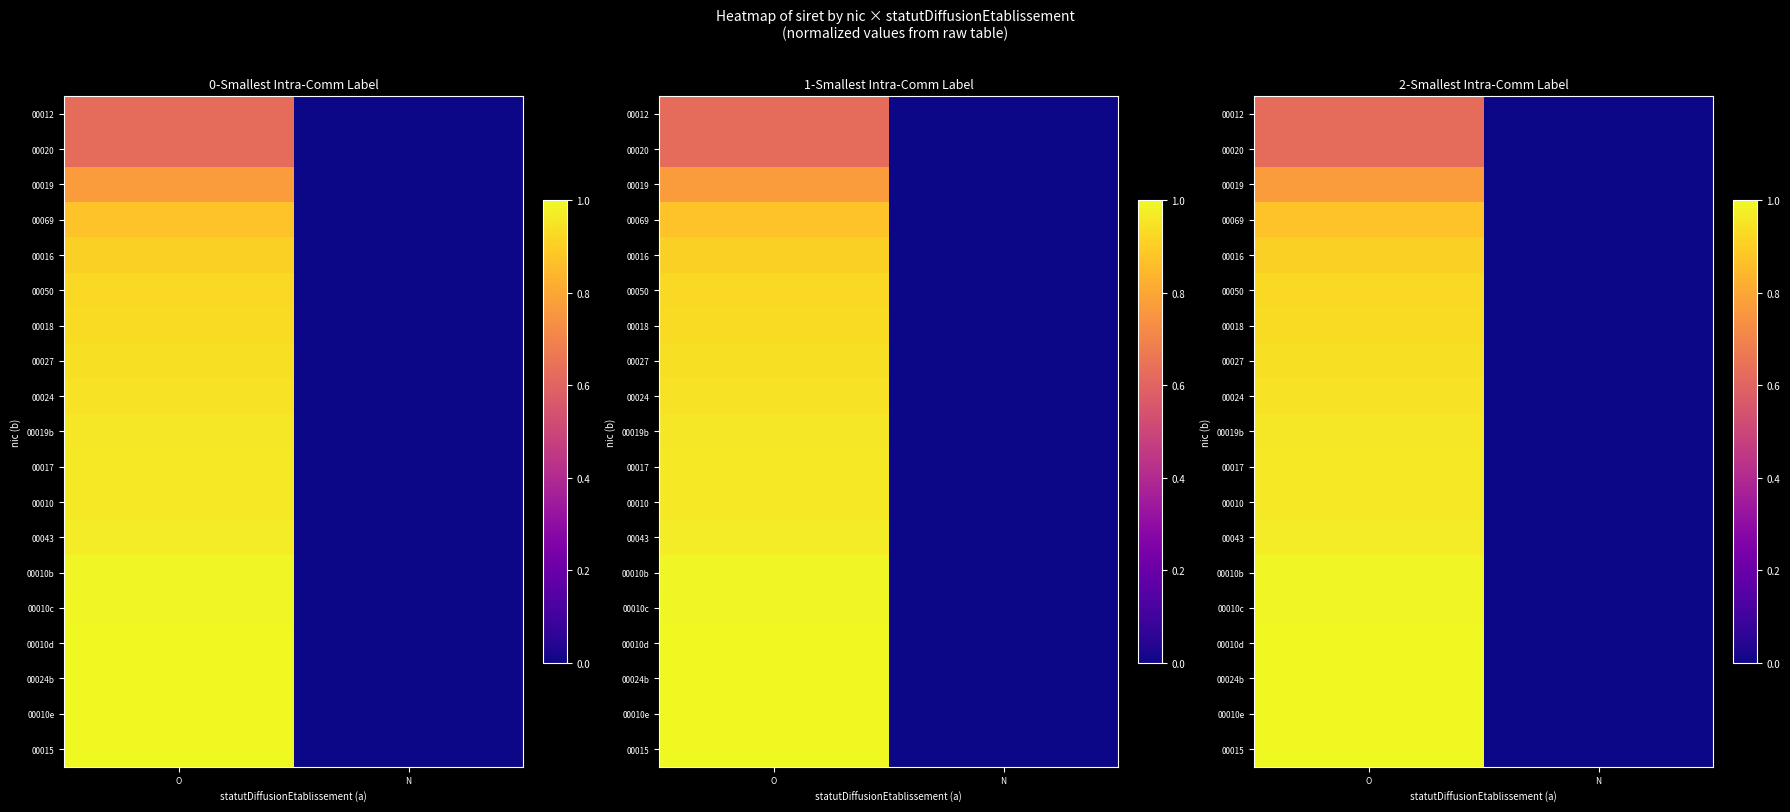

True or false: 00020 has a value of 0.1 at O.

False